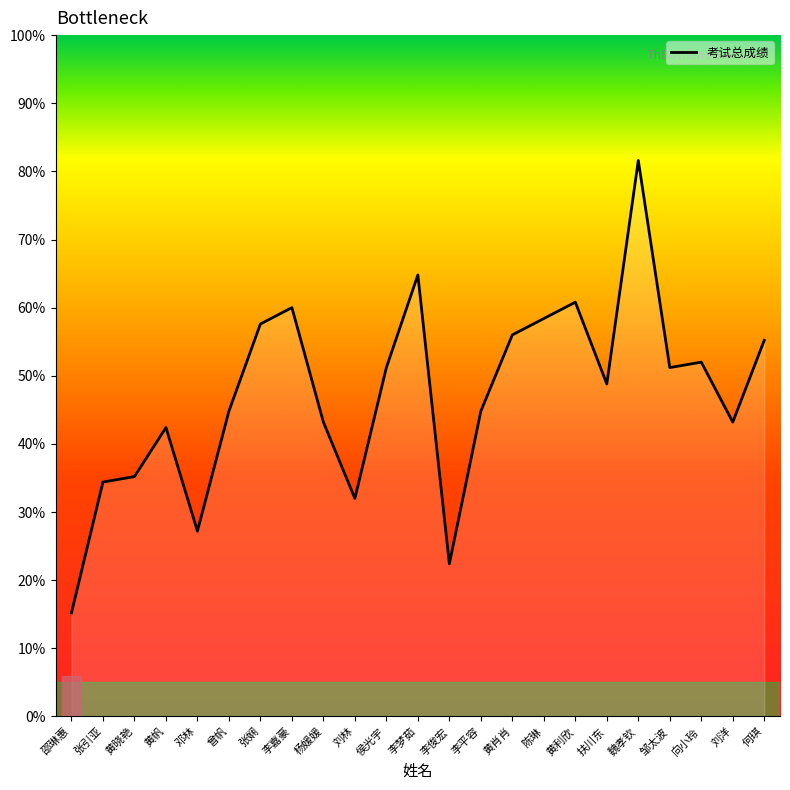

Is it true that the value at 向小玲 is 14.8?

False